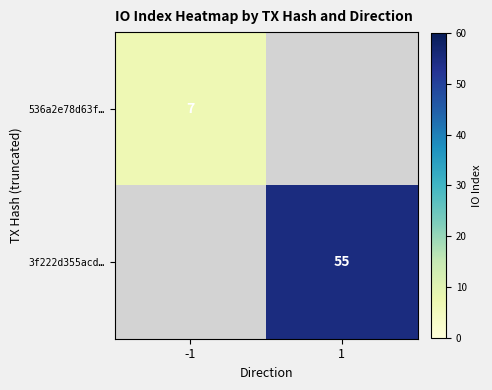

Which category has the lowest value across all series?

-1